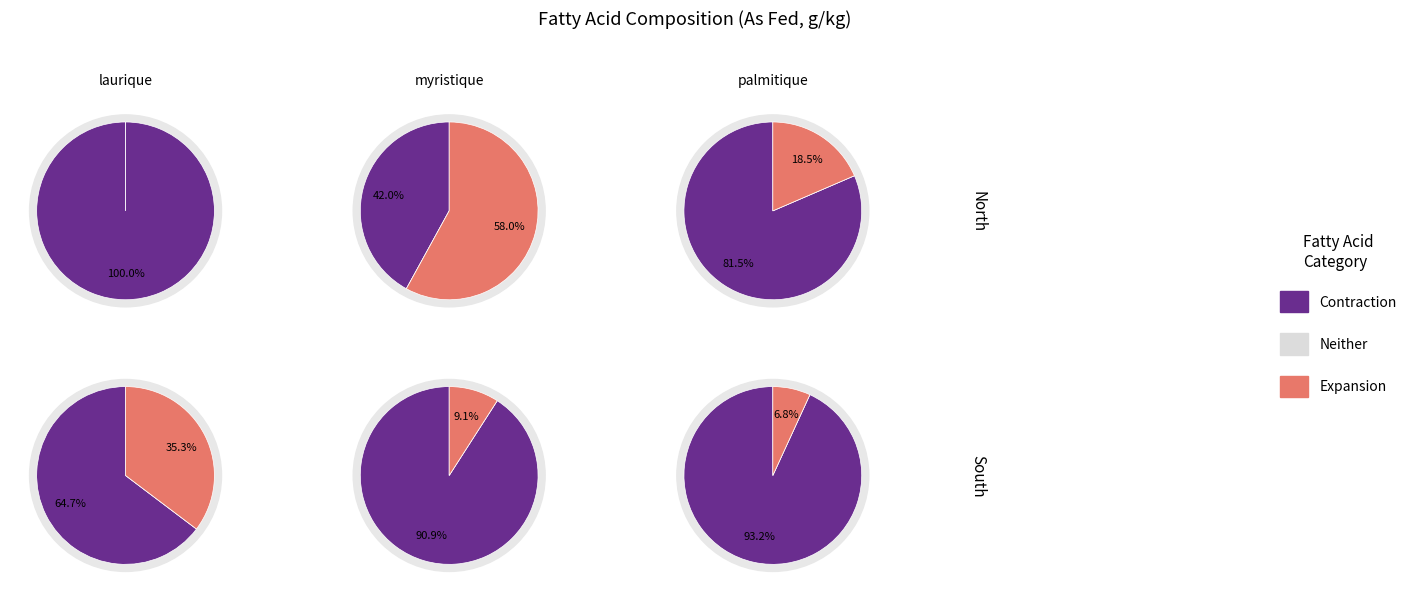

The C16:1 acide palmitoléique slice represents 11% of the pie. True or false?

False